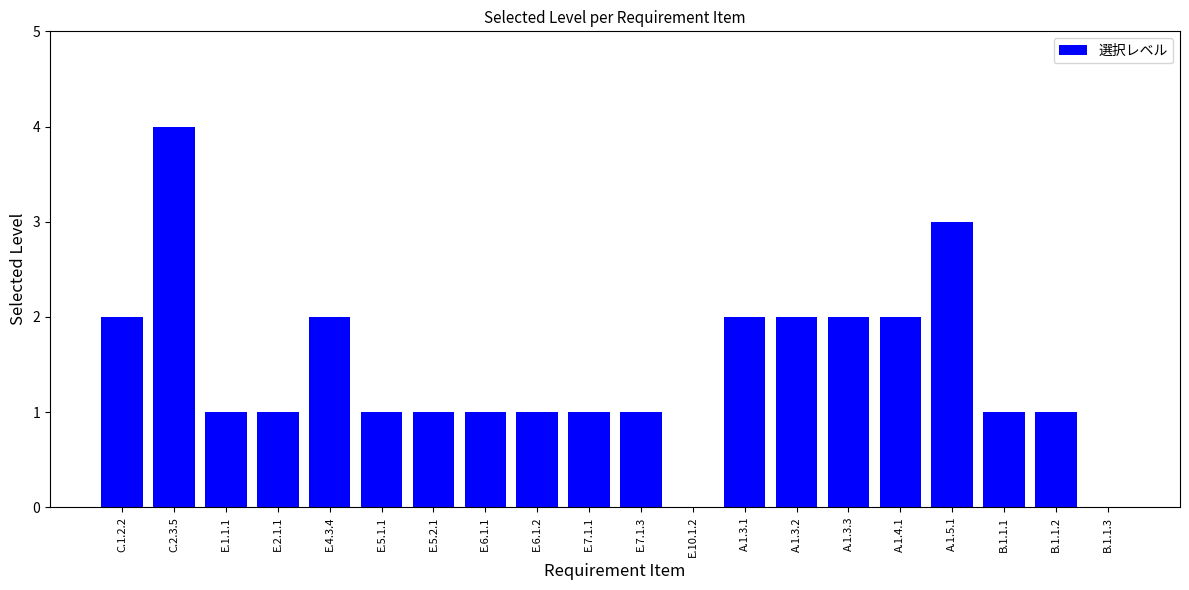

The chart shows a value of 1 at E.7.1.3. True or false?

True